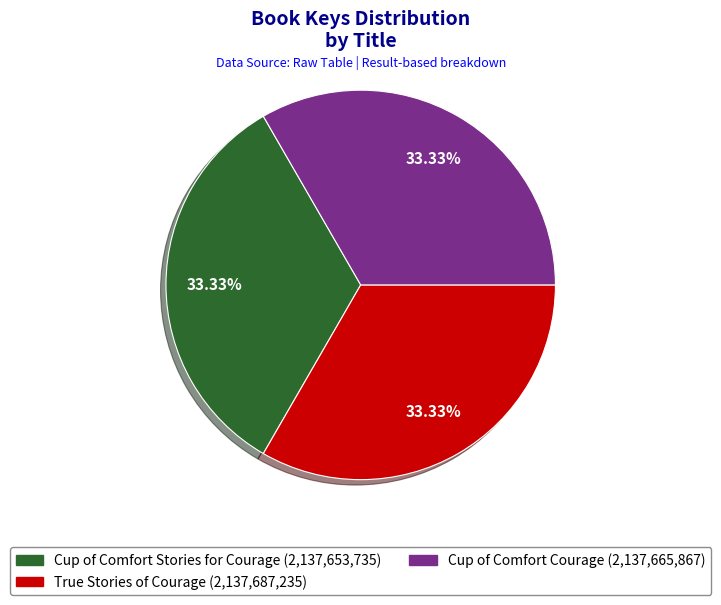

To the nearest percent, what percentage of the pie is Cup of Comfort Stories for Courage?

33%